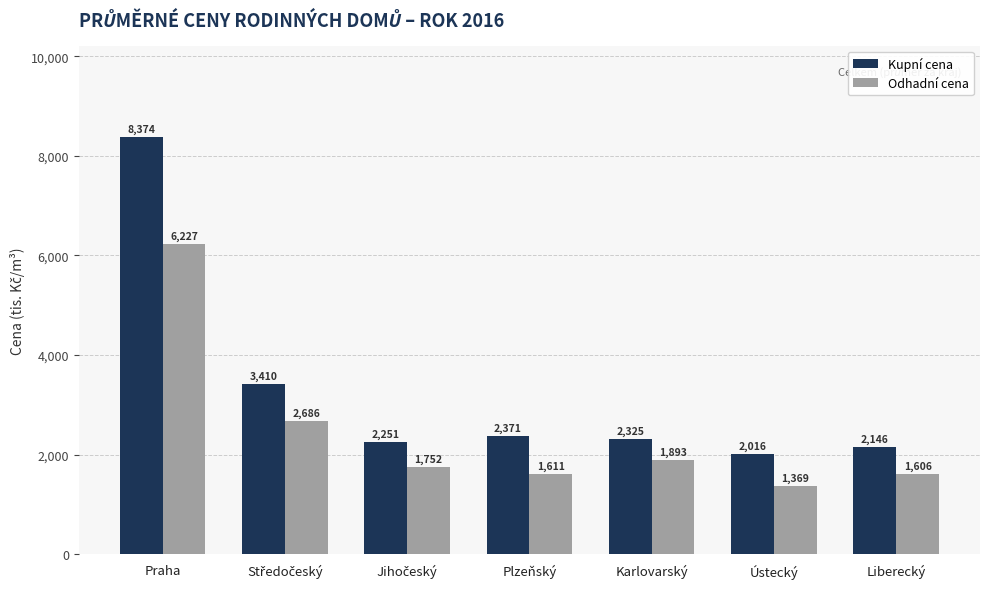

Which series changed the most between Praha and Plzeňský?

Kupní cena